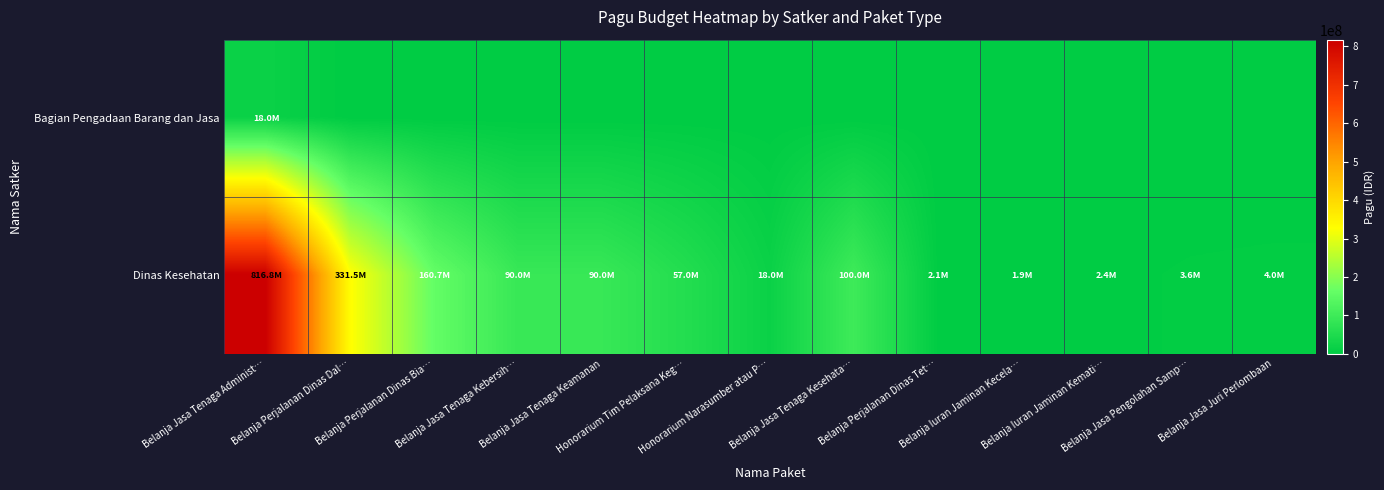

Which label corresponds to the smallest value in the chart?

Belanja Perjalanan Dinas Dal…